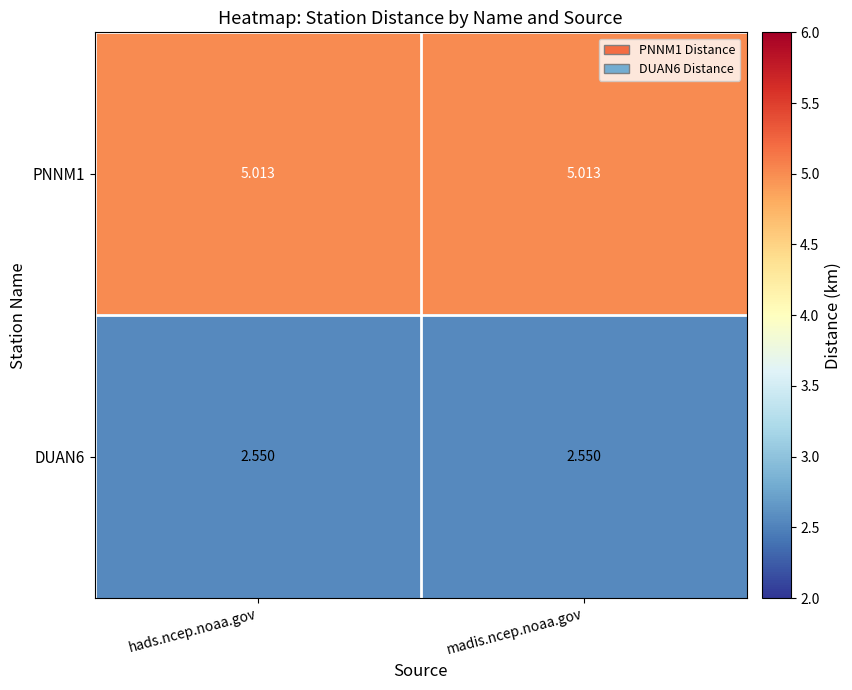

Is the value of PNNM1 at madis.ncep.noaa.gov greater than the value of DUAN6 at hads.ncep.noaa.gov?

Yes